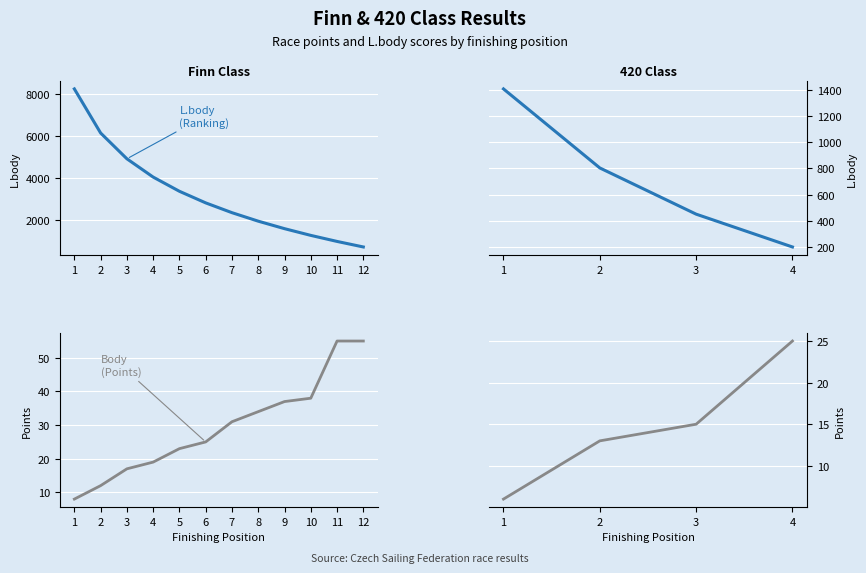

Rank the series at 3 from highest to lowest value.

L.body (Ranking), Body (Points)